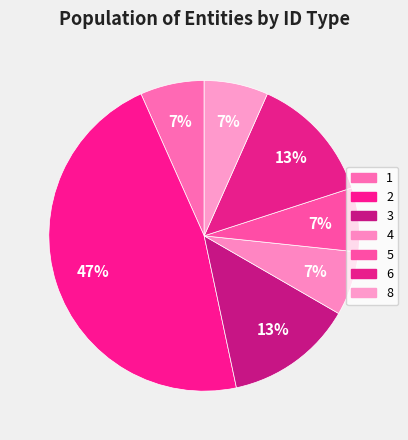

How many segments does this pie chart have?

7